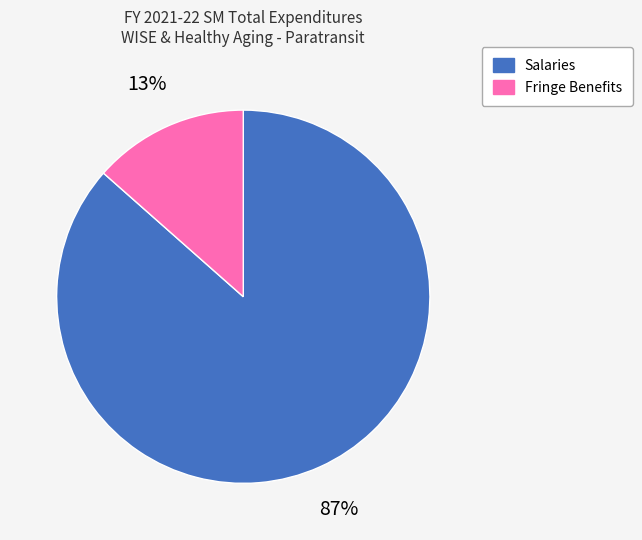

What is the largest slice in the pie chart?

Salaries